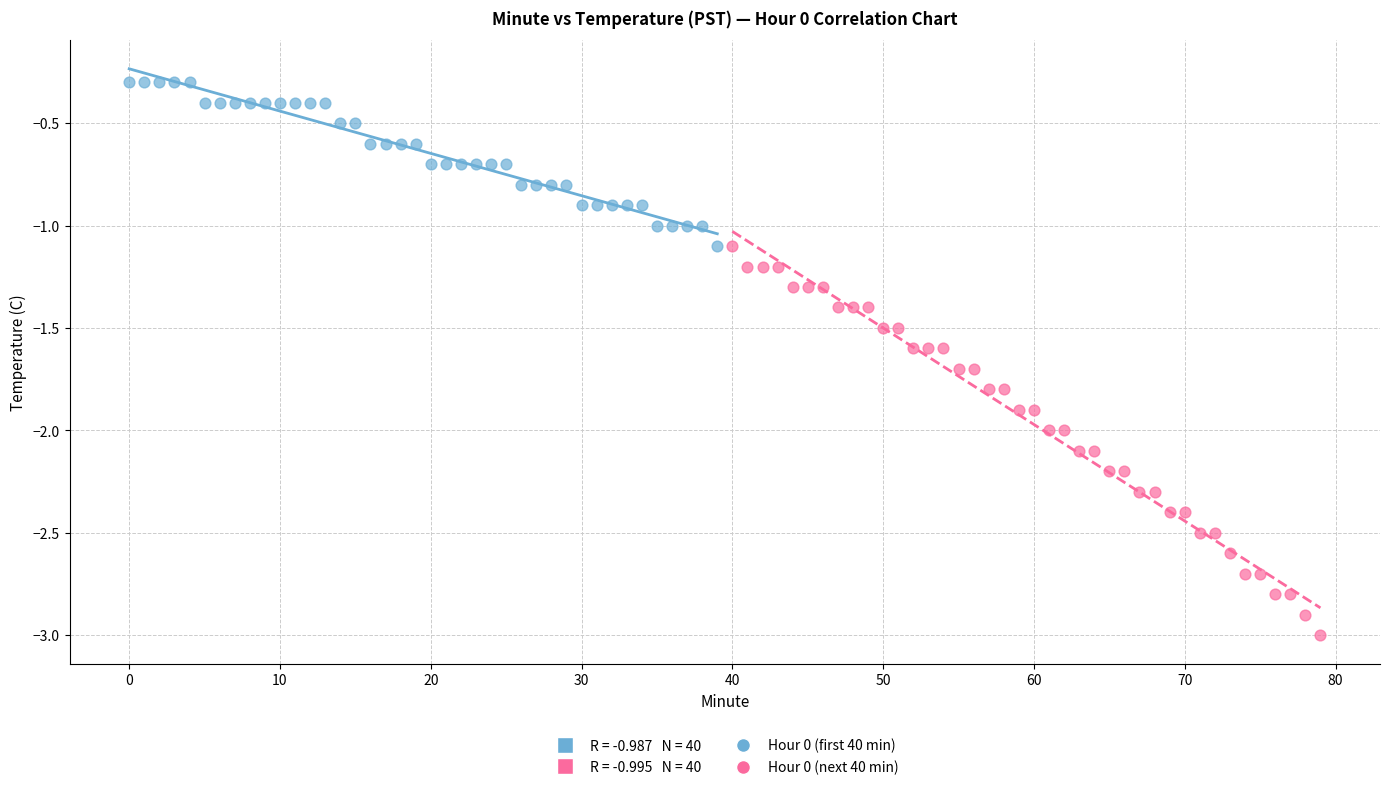

Which series has the widest spread of Y values?

Hour 0 (next 40 min)